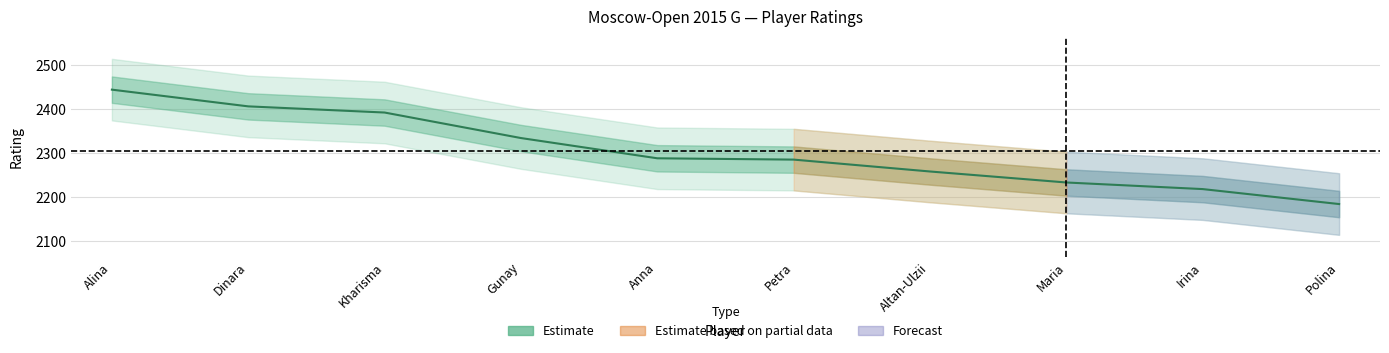

What is the minimum value shown in the chart?

2184